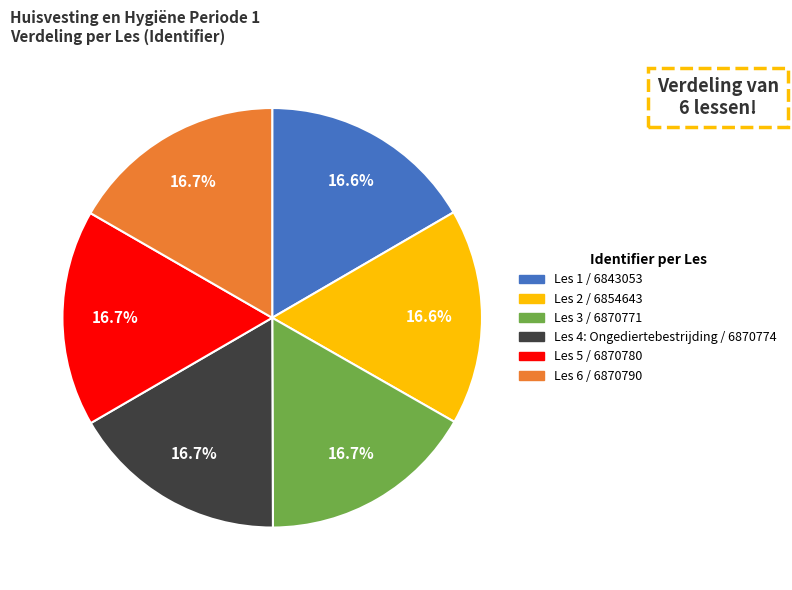

What percentage is the Les 1 slice, to the nearest percent?

17%